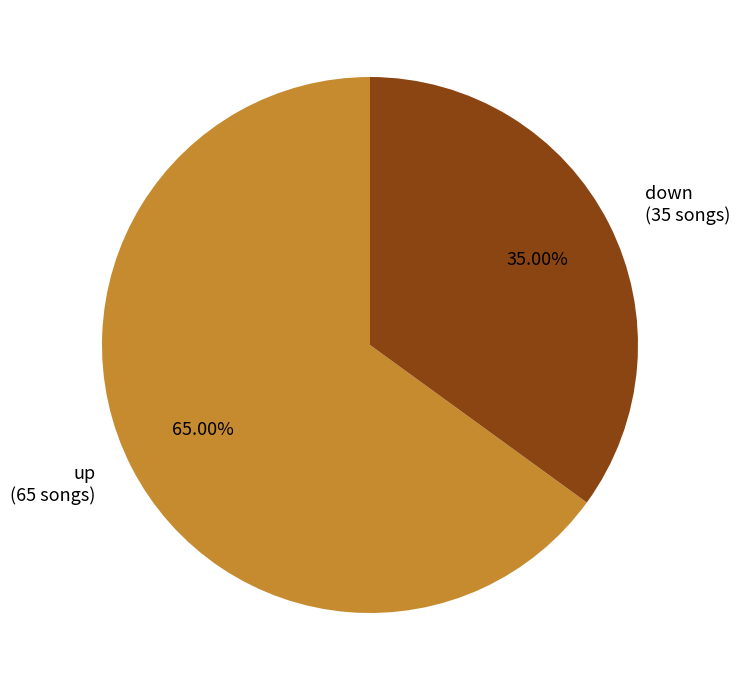

What is the largest slice in the pie chart?

up